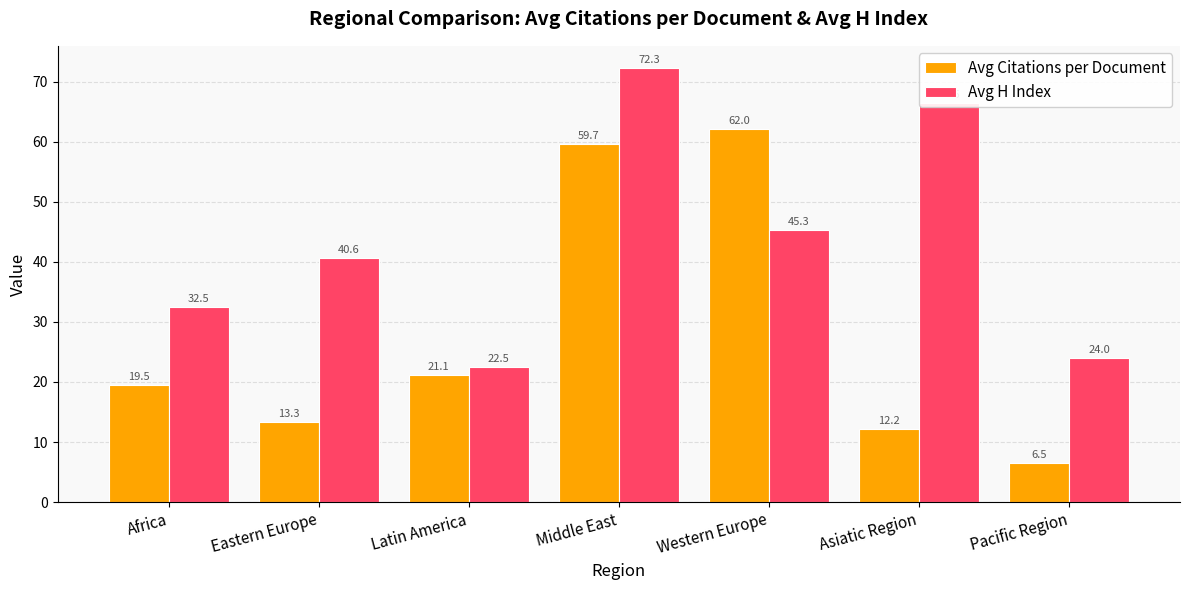

At which label does Avg Citations per Document reach its minimum?

Pacific Region